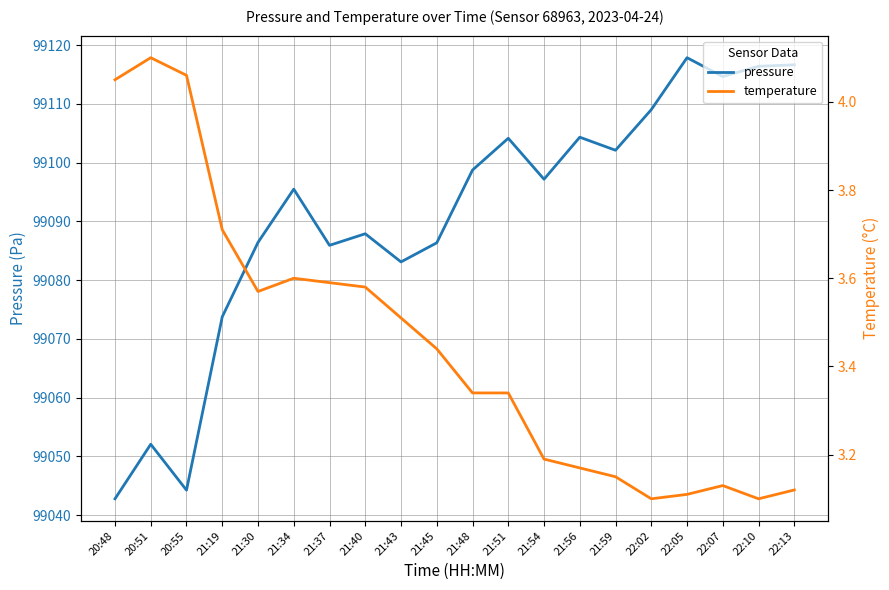

The temperature series shows 3.1 at 22:05. True or false?

True